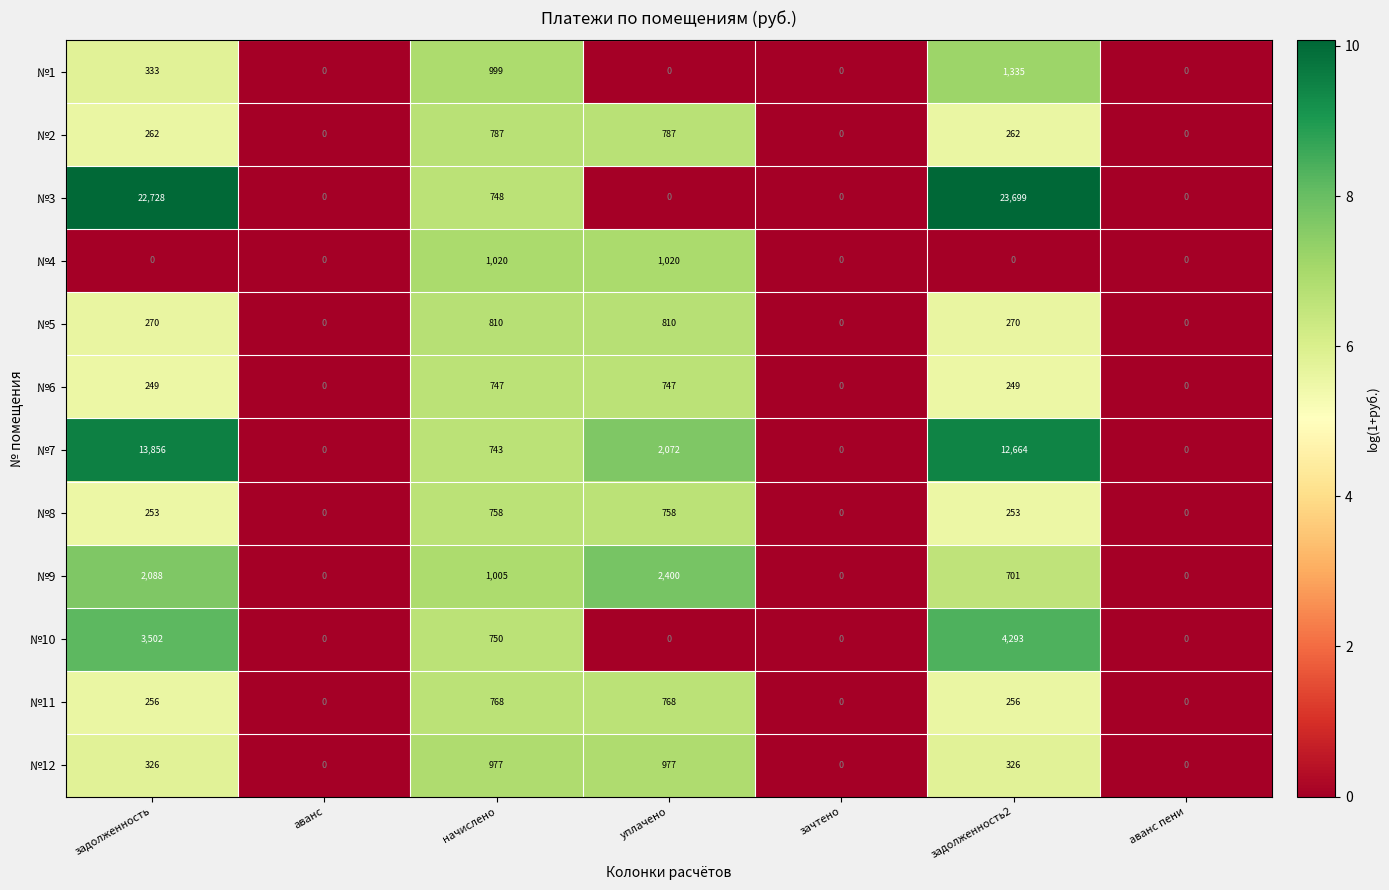

What is the total value across all series at задолженность?

44123